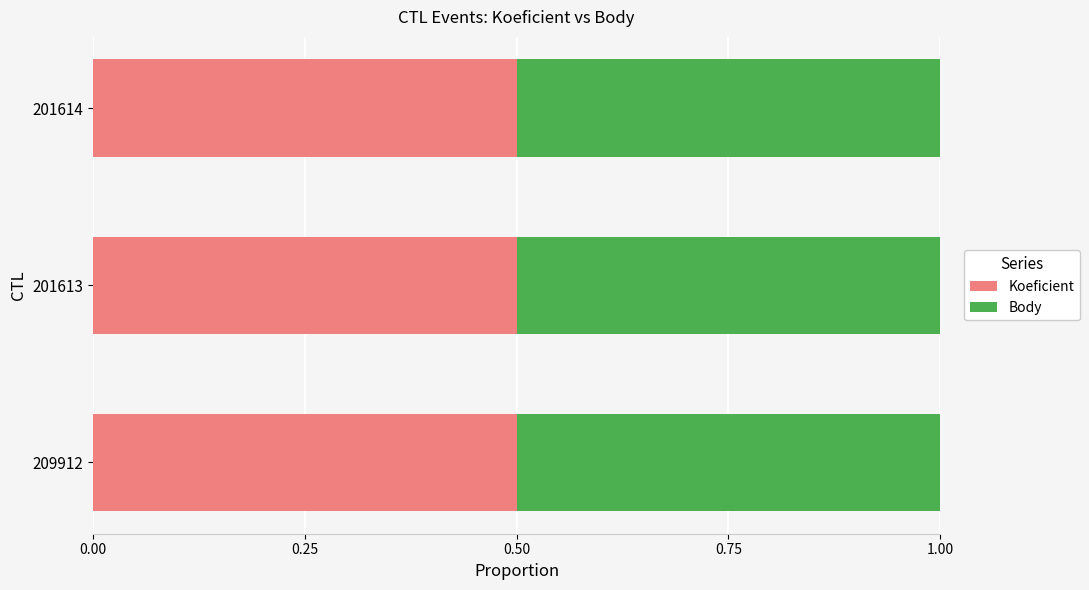

Reading left to right, transcribe all the data shown in this chart.

Koeficient: 1	2	2
Body: 1	2	2